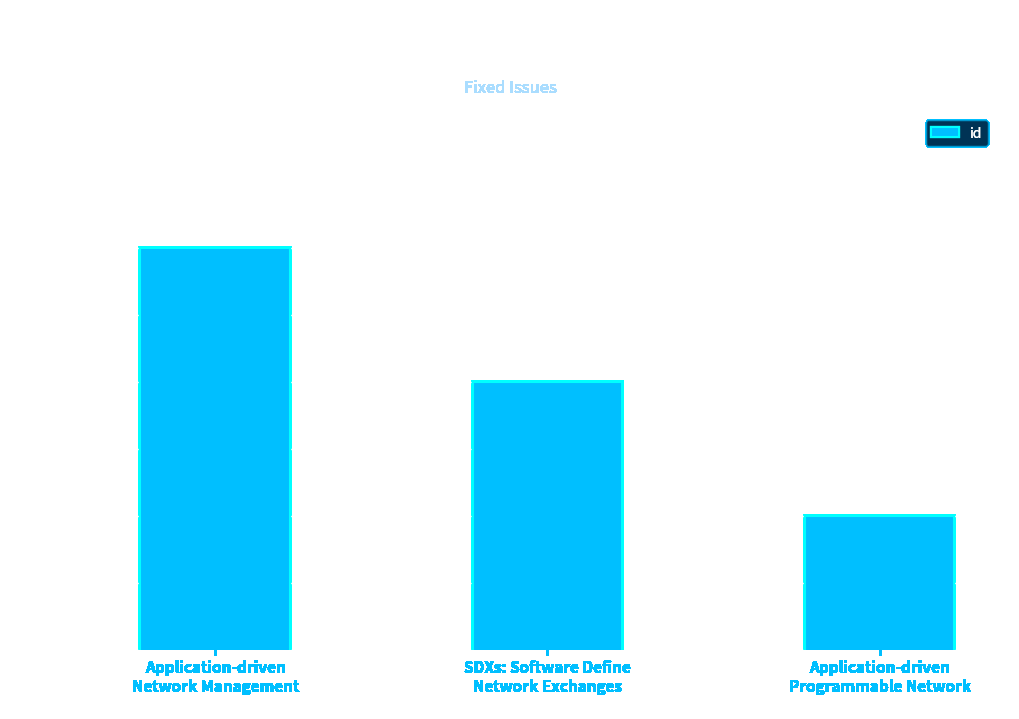

Reading left to right, what are all the values shown in this chart?

1371	1370	1369